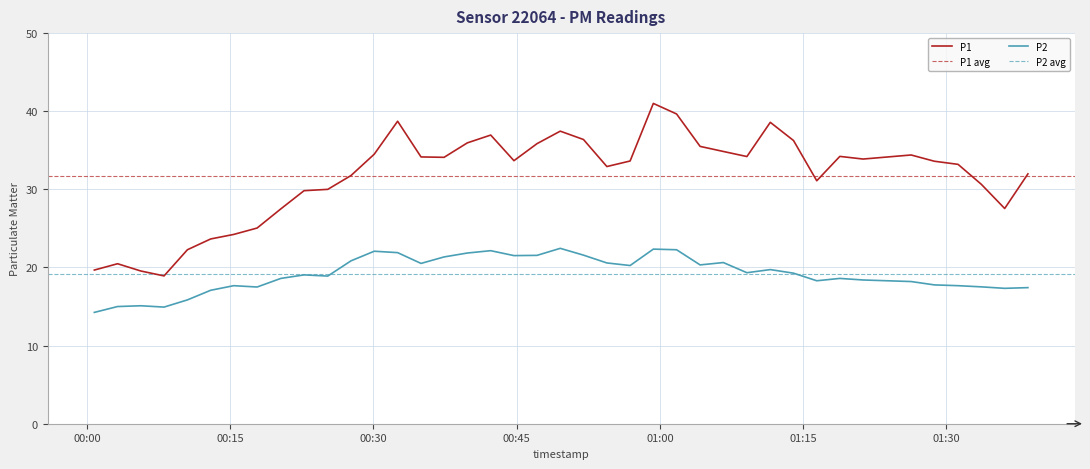

True or false: P2 and P1 intersect in this chart.

False